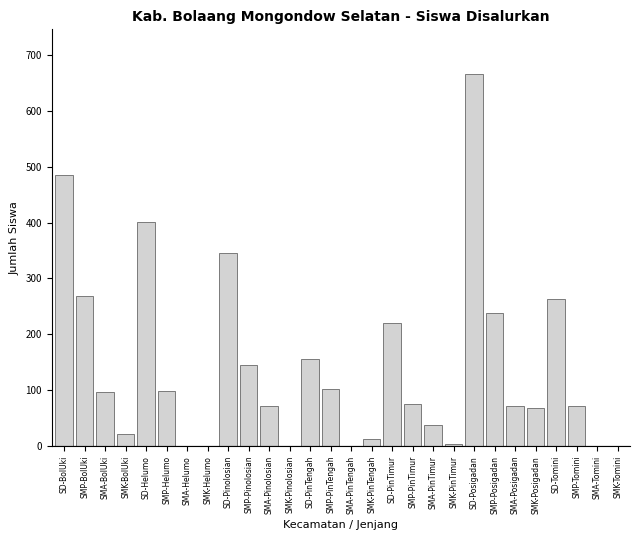

Reading right to left, list all the values displayed in this chart.

SMK-Tomini=0	SMA-Tomini=0	SMP-Tomini=72	SD-Tomini=264	SMK-Posigadan=68	SMA-Posigadan=72	SMP-Posigadan=238	SD-Posigadan=666	SMK-PinTimur=4	SMA-PinTimur=37	SMP-PinTimur=76	SD-PinTimur=221	SMK-PinTengah=13	SMA-PinTengah=0	SMP-PinTengah=103	SD-PinTengah=156	SMK-Pinolosian=0	SMA-Pinolosian=72	SMP-Pinolosian=146	SD-Pinolosian=345	SMK-Helumo=0	SMA-Helumo=0	SMP-Helumo=99	SD-Helumo=401	SMK-BolUki=22	SMA-BolUki=96	SMP-BolUki=269	SD-BolUki=485